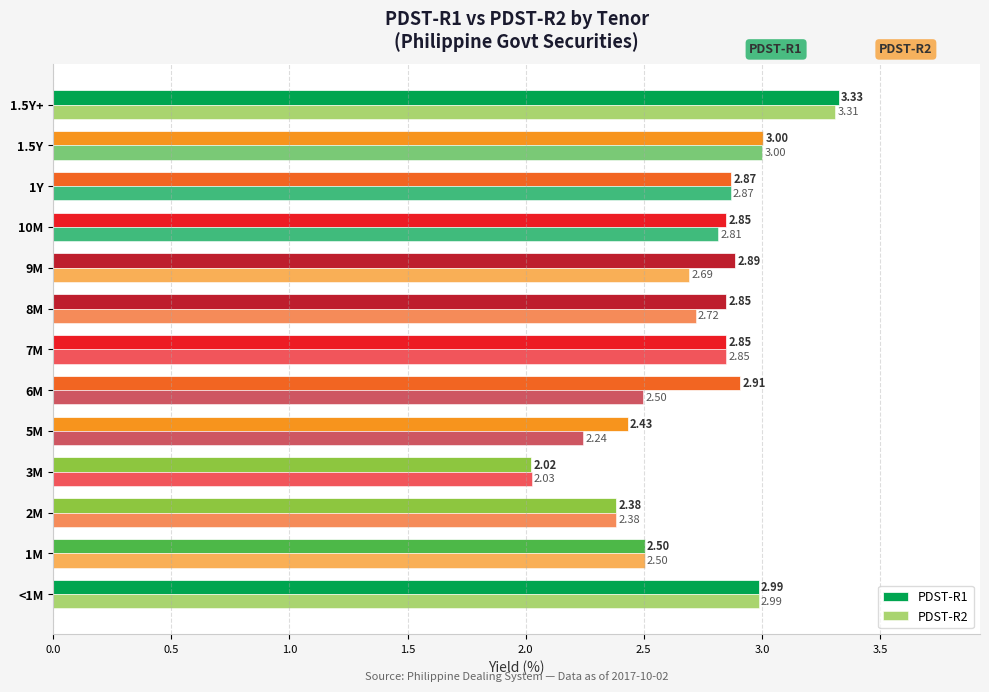

How many data points does each series have?

13